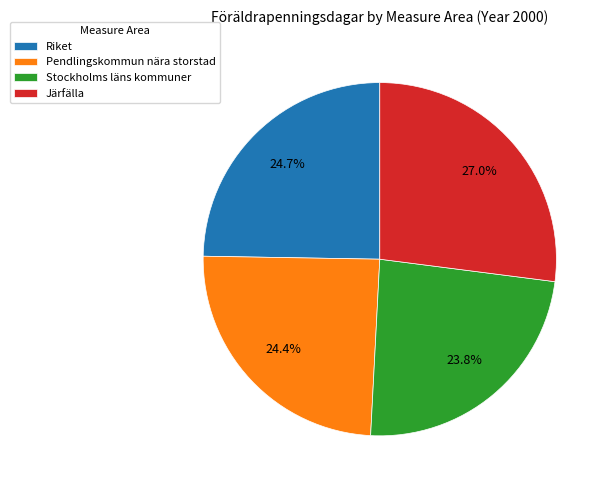

True or false: Riket accounts for 25% of the total.

True